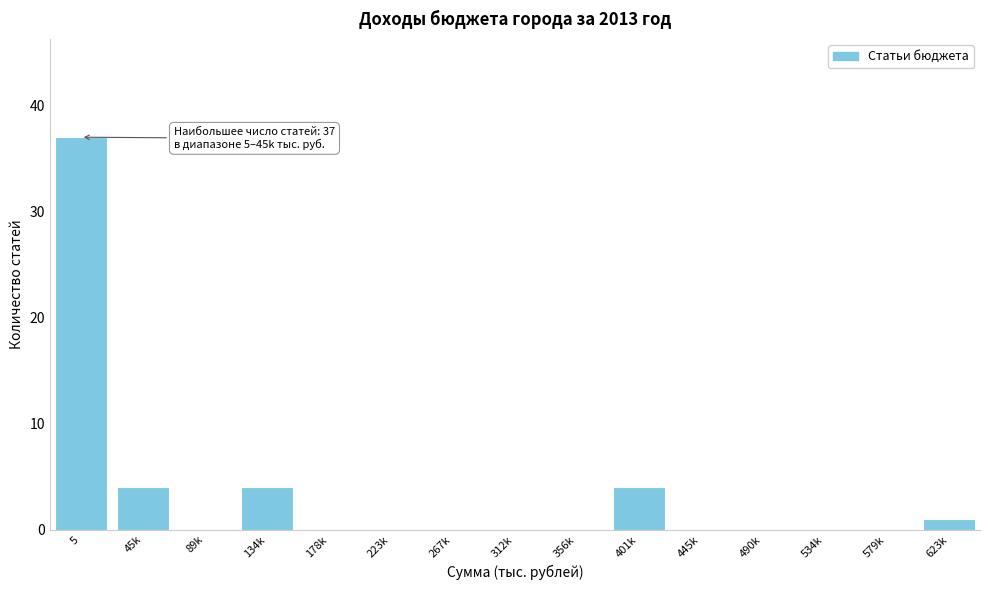

Reading left to right, extract all data points from this chart.

5=37	45k=4	89k=0	134k=4	178k=0	223k=0	267k=0	312k=0	356k=0	401k=4	445k=0	490k=0	534k=0	579k=0	623k=1